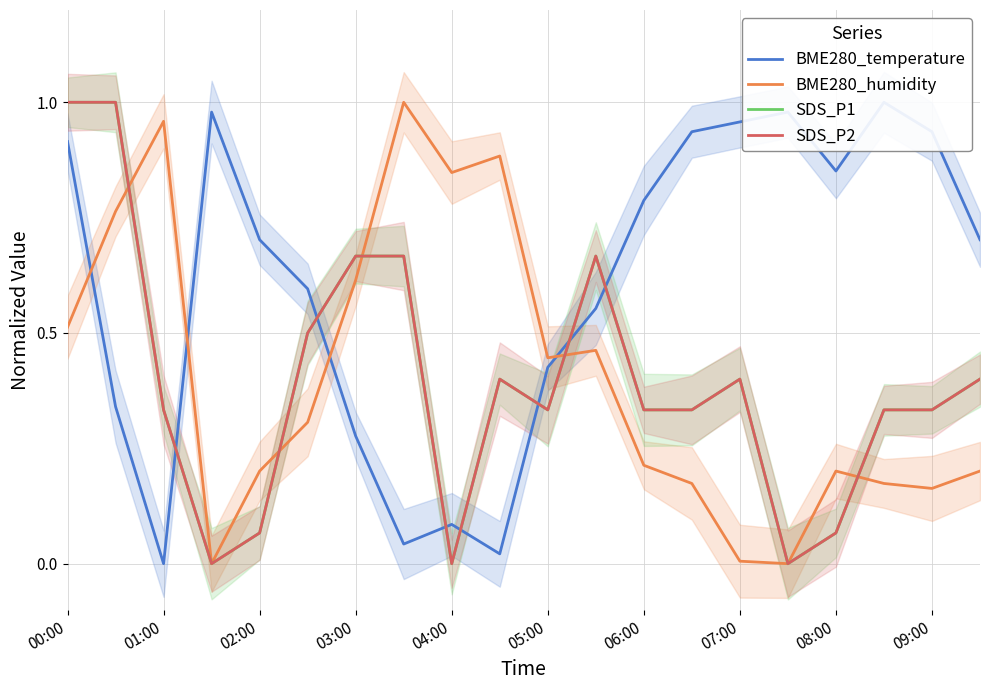

True or false: SDS_P2 and BME280_humidity cross at least once.

True